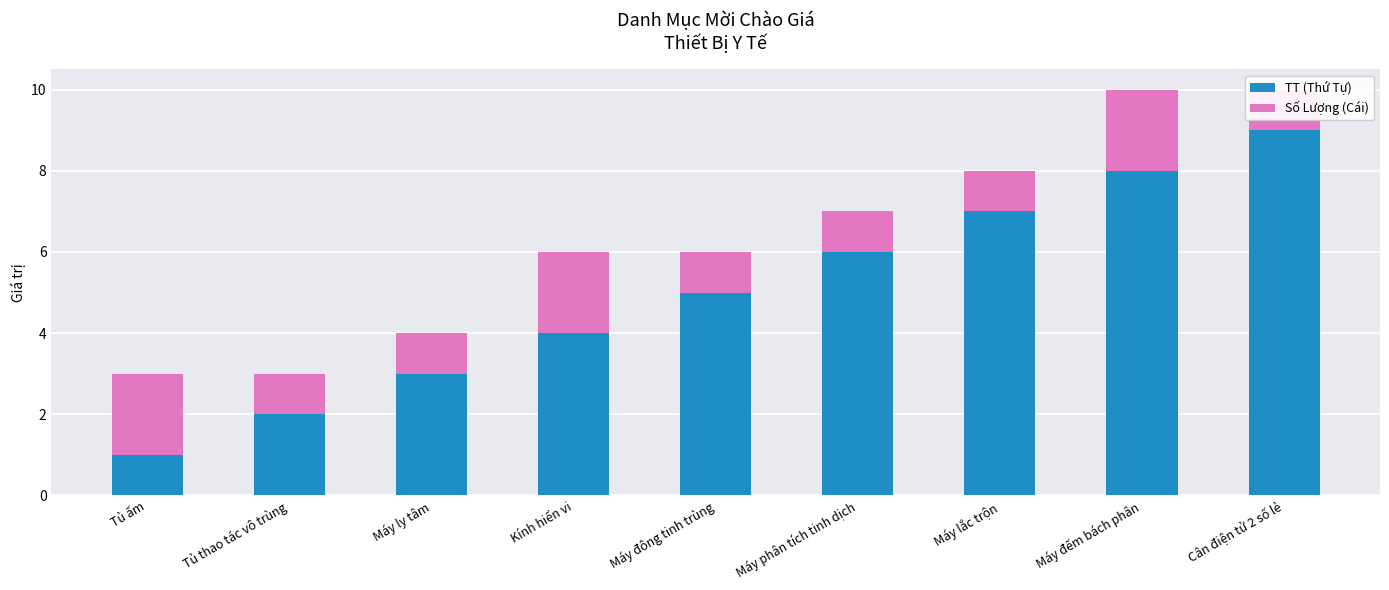

At how many categories does at least one series exceed 4?

5